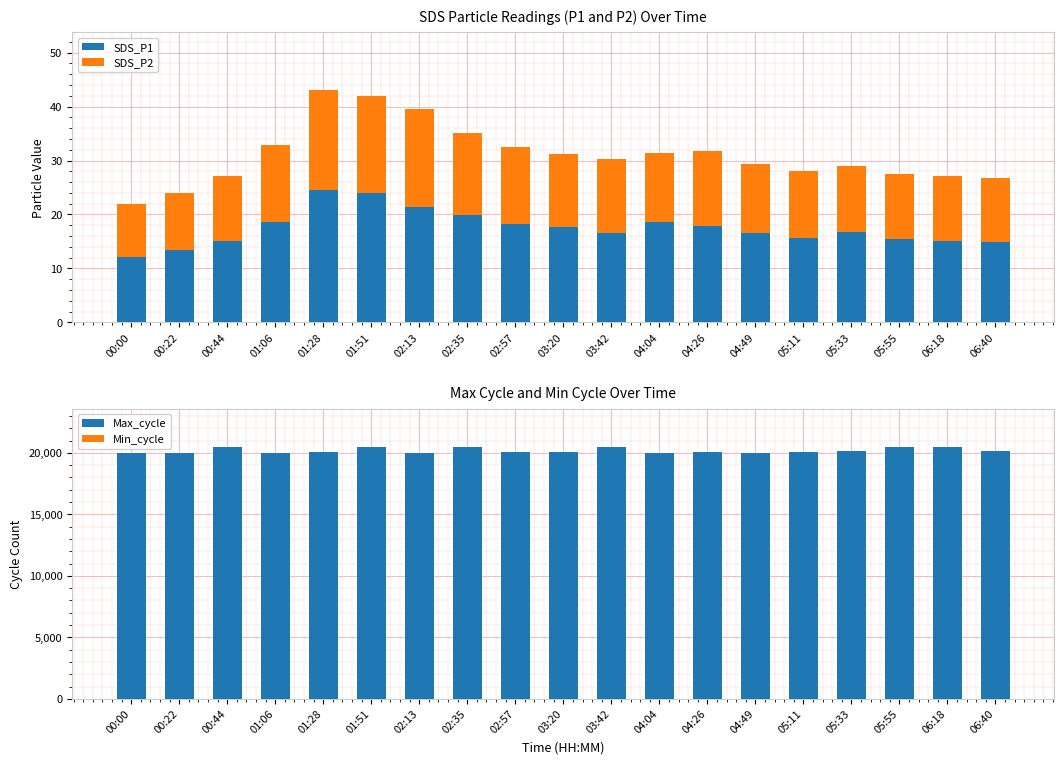

What is the label of the 16th bar from the left?

05:33